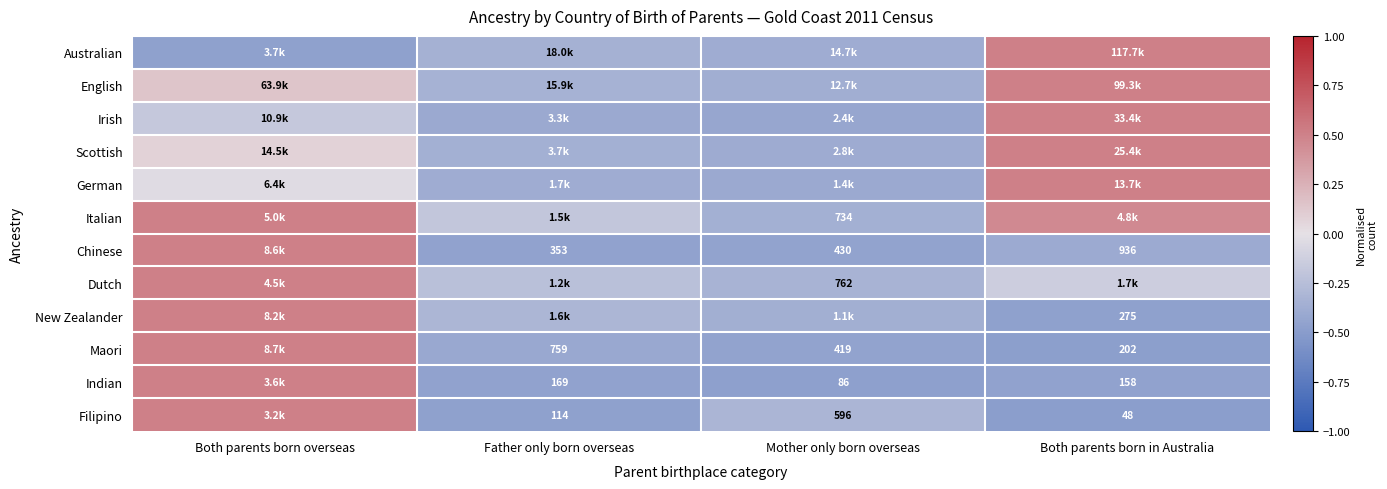

The Italian series shows 0.2 at Both parents born in Australia. True or false?

False